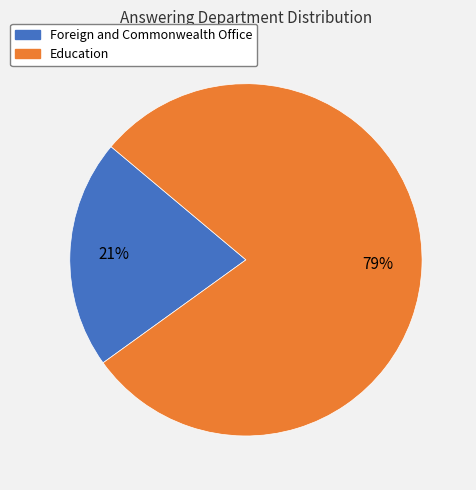

Which slice is the largest?

Education